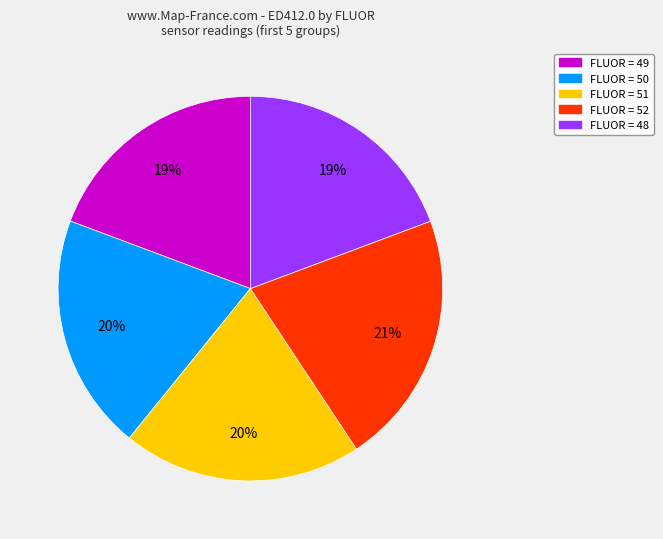

How many segments does this pie chart have?

5